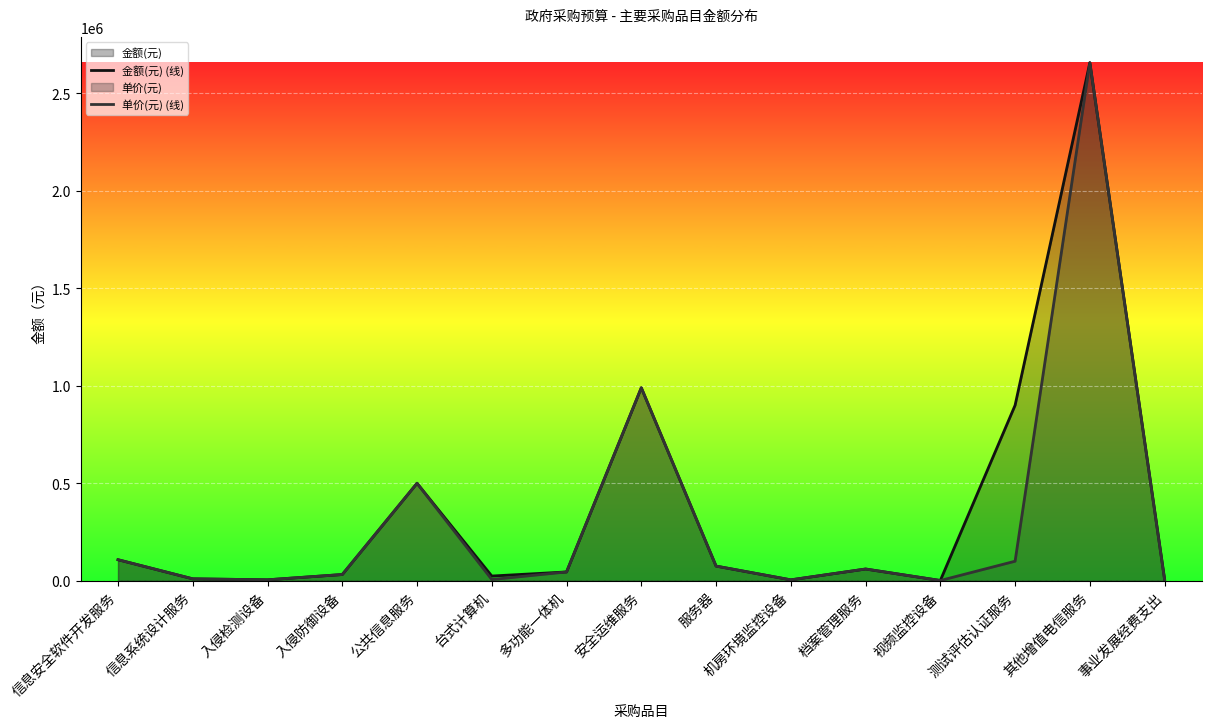

What position from the right is 服务器?

7